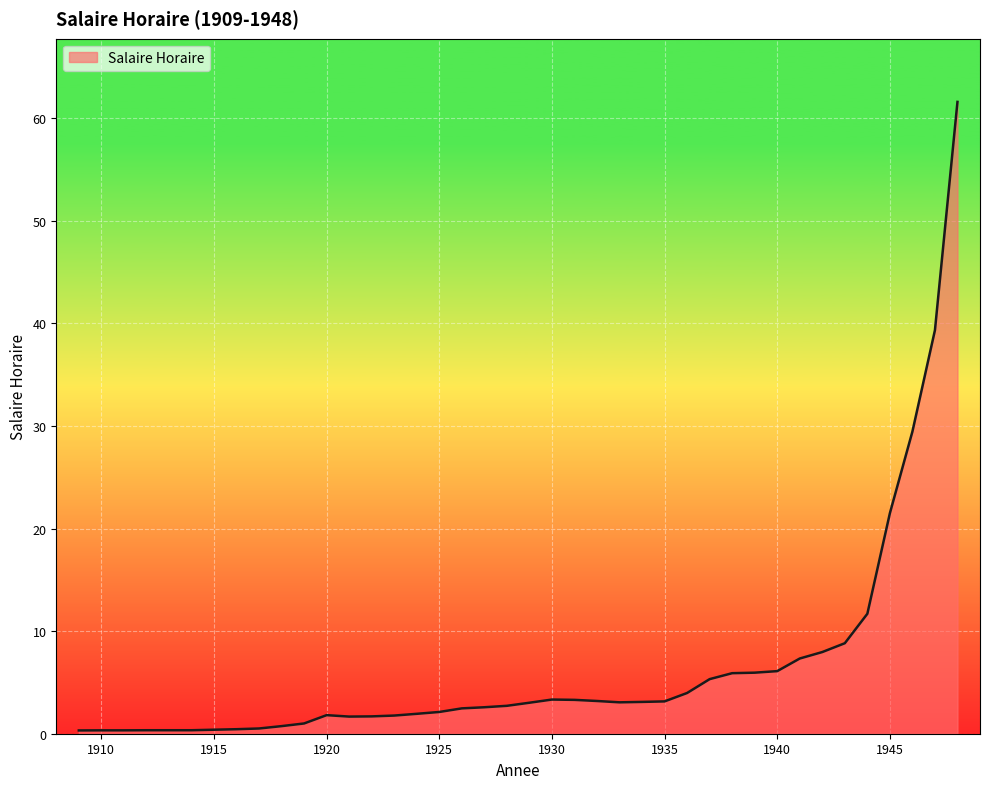

What is the difference between the maximum and minimum values?

61.3